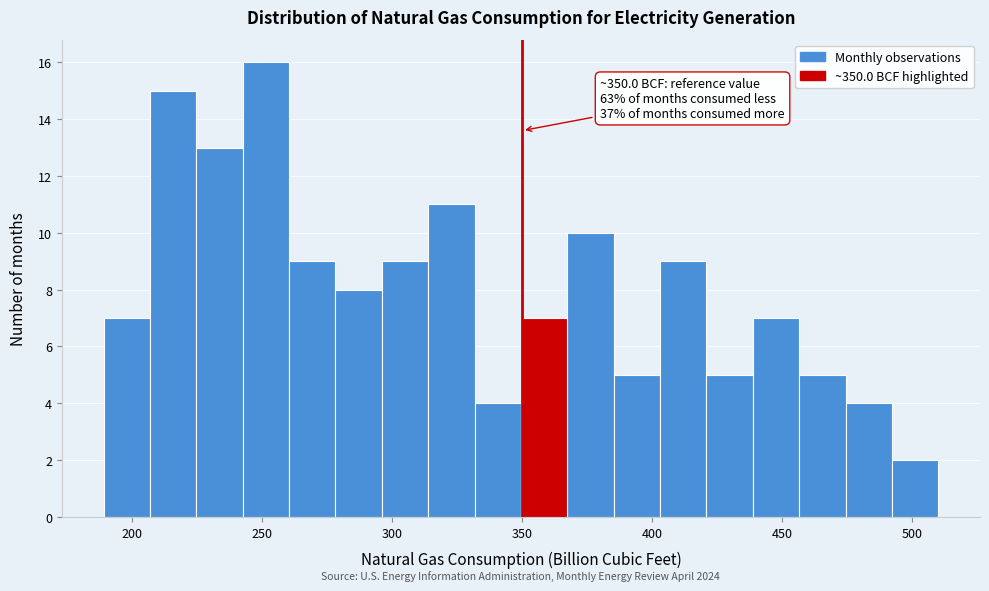

Around what value on the x-axis is the tallest bar? Give the approximate position of its centre, as read against the axis.

250